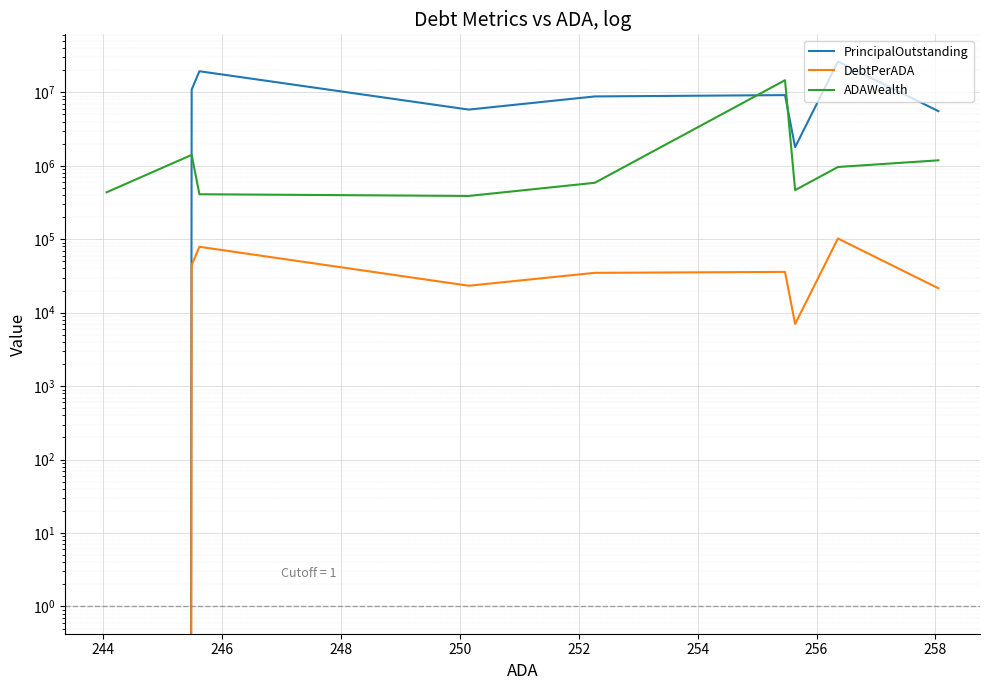

True or false: DebtPerADA and ADAWealth cross at least once.

False